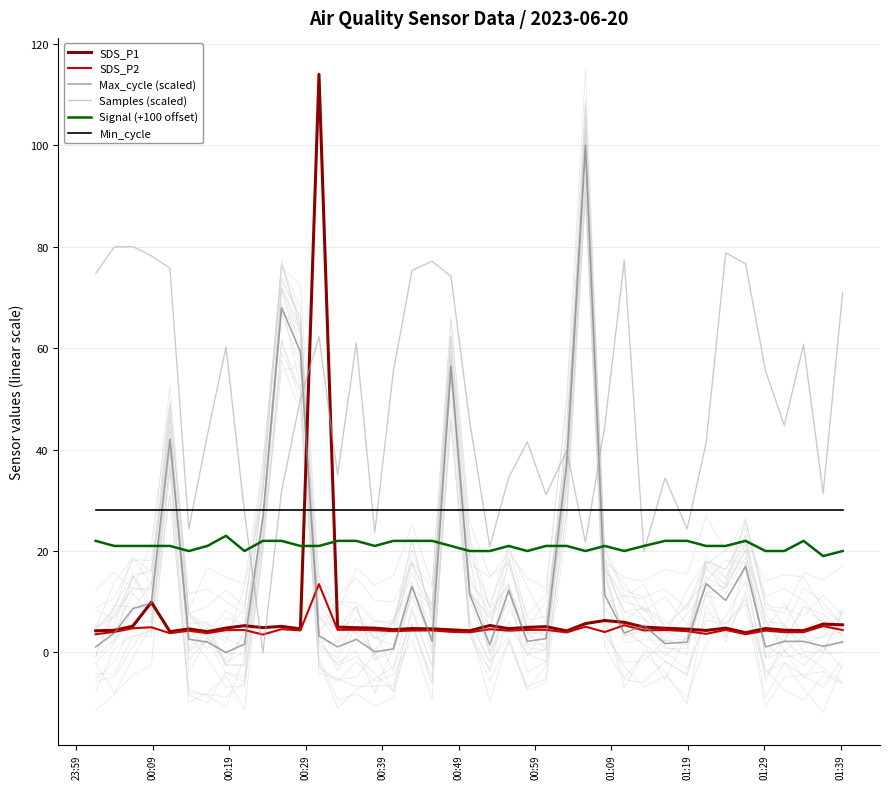

How many Signal (+100 offset) values are between 20 and 22?

38